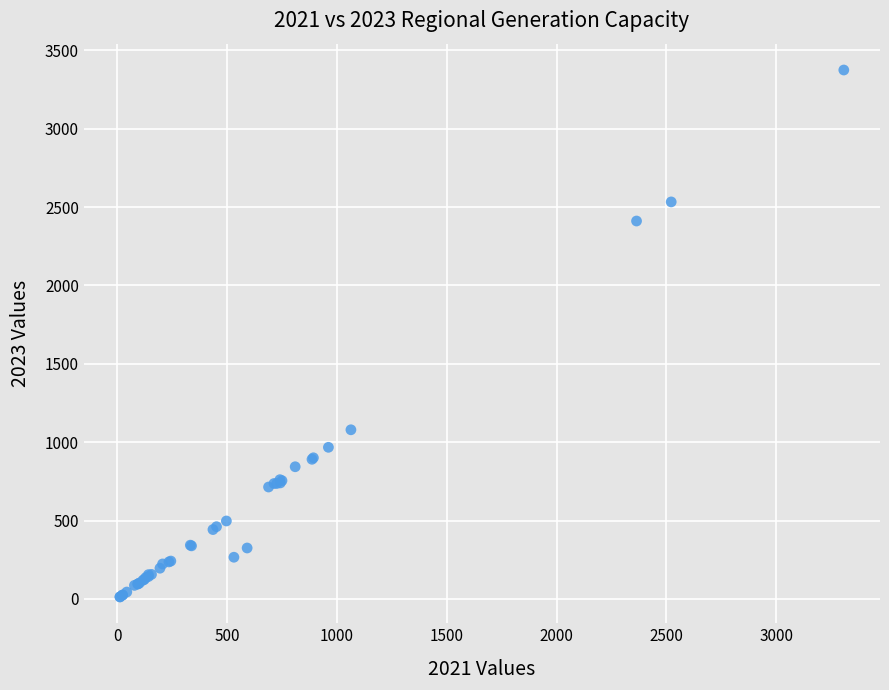

What Y value in the scatter plot is closest to 1693?

1079.0